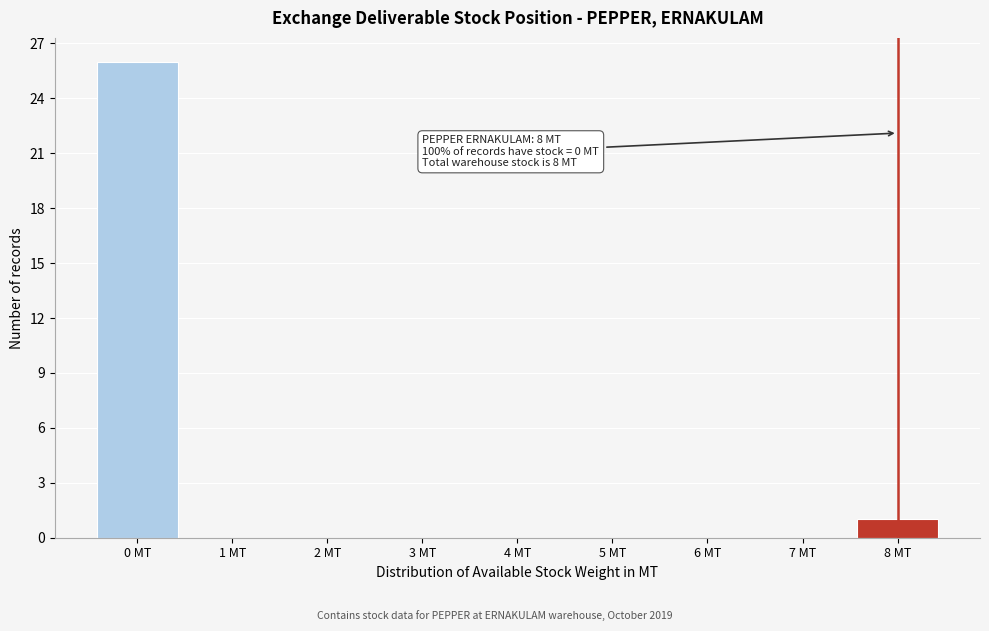

Over which range of the x-axis is the bar tallest?

-0.5 to 0.5